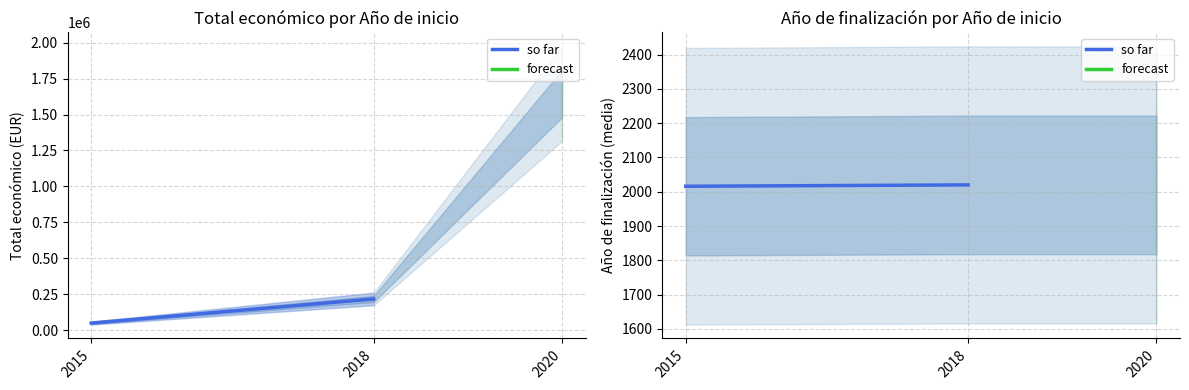

Between 2015 and 2018, which is larger?

2018